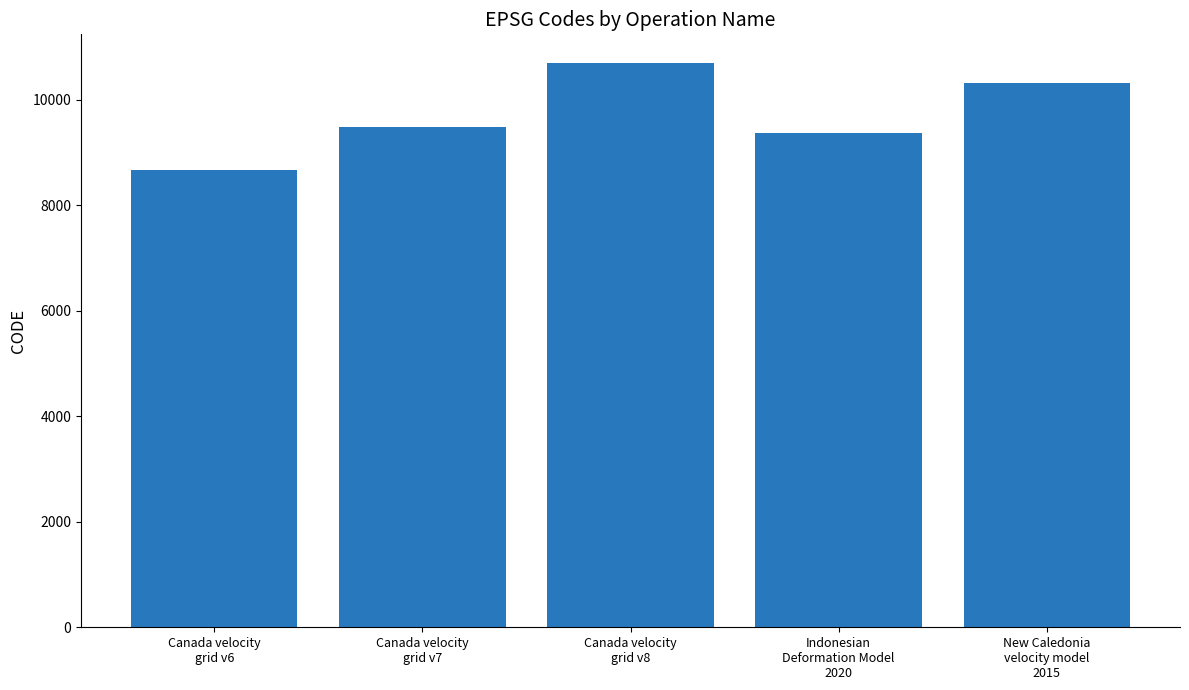

What is the maximum value shown in the chart?

10707